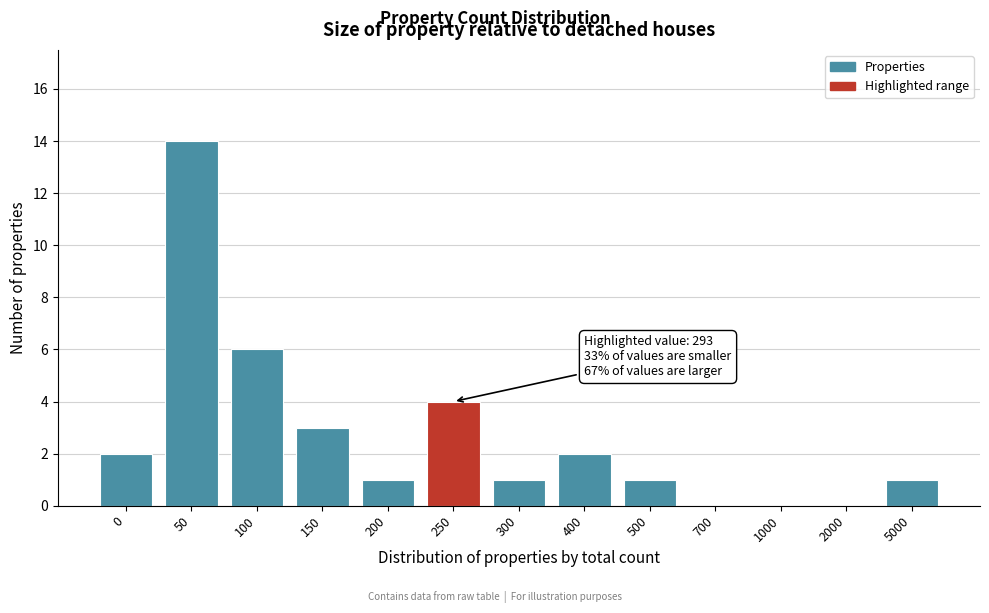

Reading left to right, extract all data points from this chart.

0=2	50=14	100=6	150=3	200=1	250=4	300=1	400=2	500=1	700=0	1000=0	2000=0	5000=1